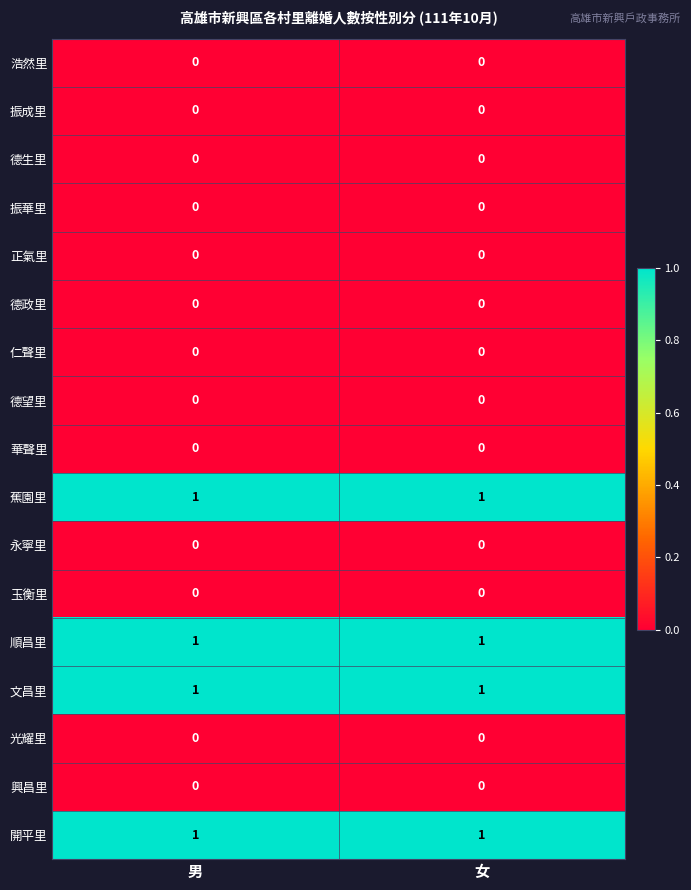

The value of 興昌里 at 女 is 0. True or false?

True